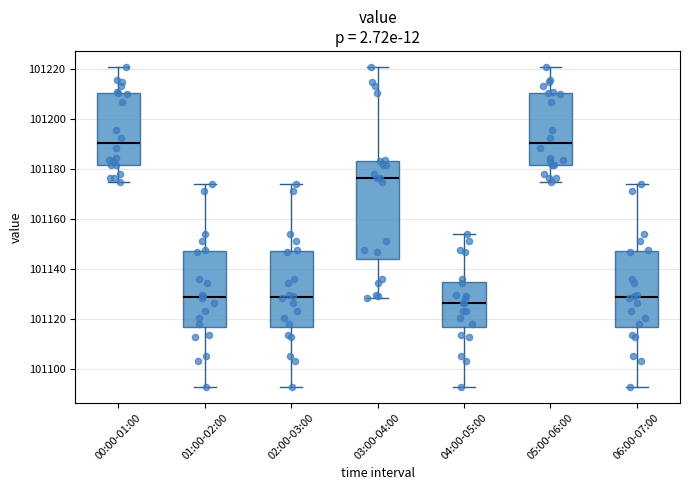

Reading left to right, transcribe this box plot: for each box, give where its median line is, the range the box spans, and where its two whiskers end, as read against the y-axis. The values are not printed on the chart, so give them approximately, as read against the axis.

00:00-01:00: median 101190, box 101182 to 101210, whiskers 101176 to 101222
01:00-02:00: median 101128, box 101116 to 101148, whiskers 101094 to 101174
02:00-03:00: median 101128, box 101116 to 101148, whiskers 101094 to 101174
03:00-04:00: median 101176, box 101144 to 101184, whiskers 101128 to 101222
04:00-05:00: median 101126, box 101116 to 101134, whiskers 101094 to 101154
05:00-06:00: median 101190, box 101182 to 101210, whiskers 101176 to 101222
06:00-07:00: median 101128, box 101116 to 101148, whiskers 101094 to 101174